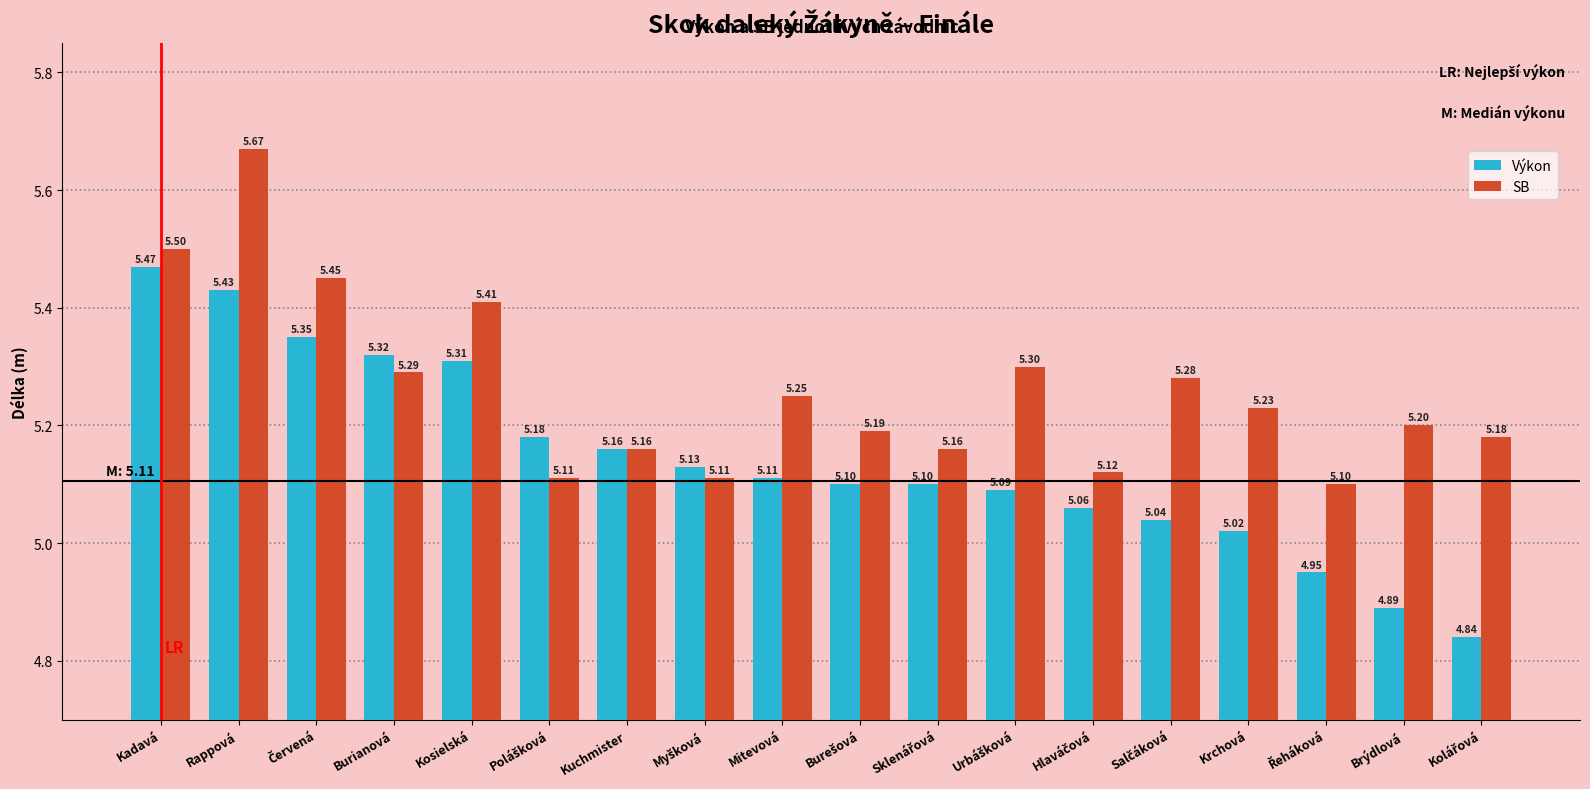

Rank the series by their maximum value, from highest to lowest.

SB, Výkon